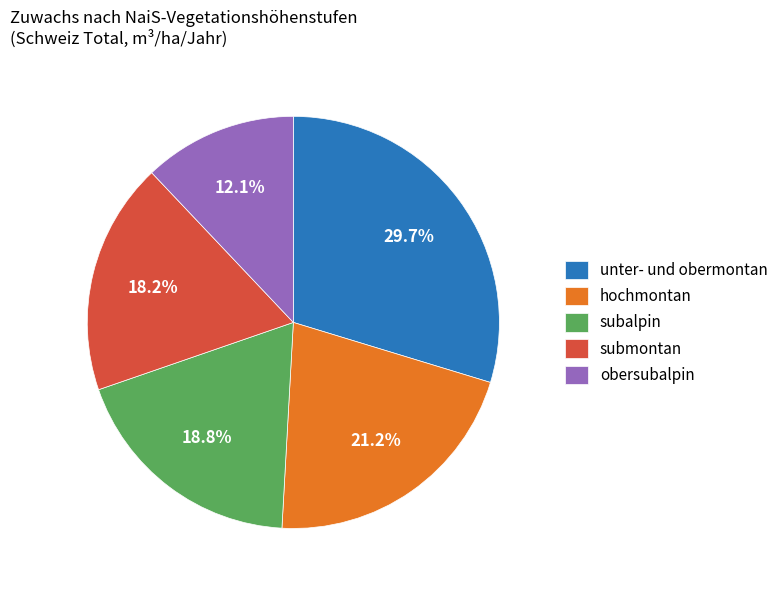

Combined, do obersubalpin and unter- und obermontan account for over 50%?

No